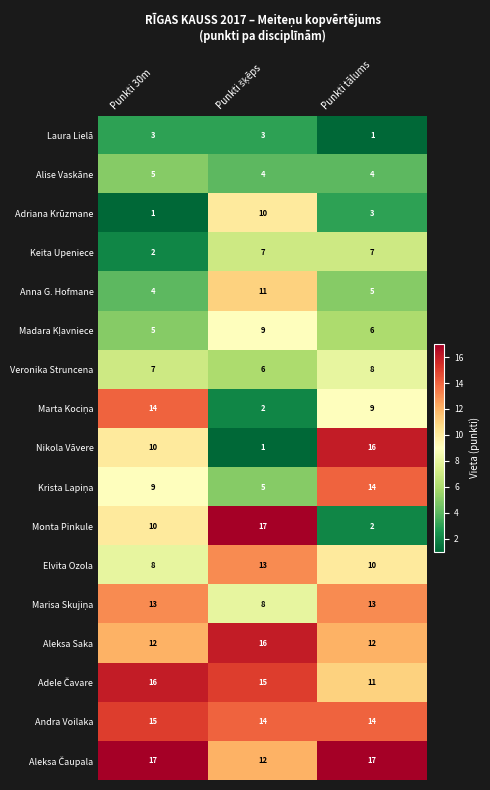

What is the greatest value displayed?

17